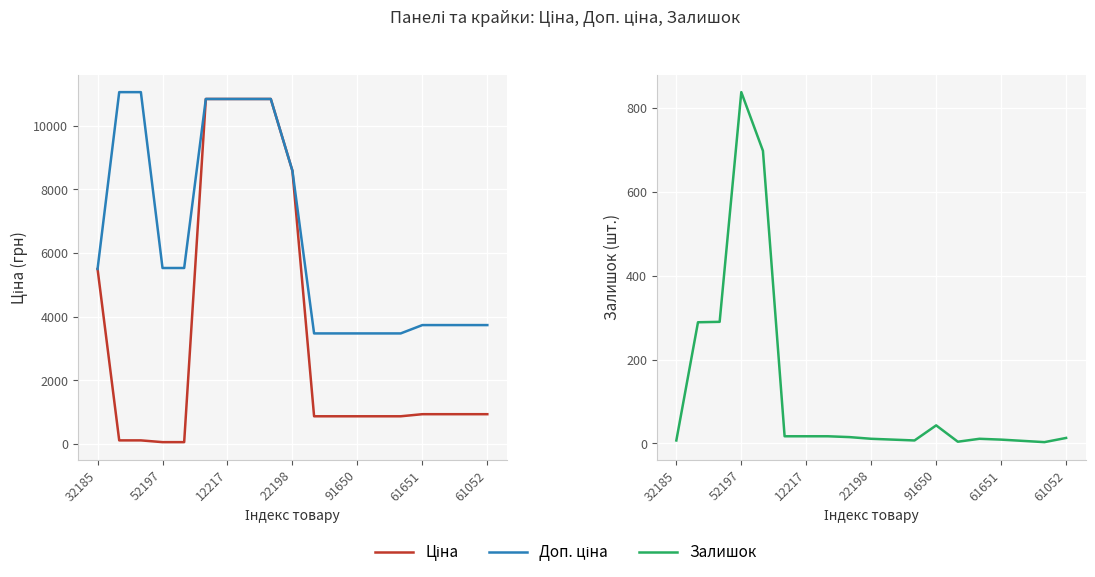

Read the Ціна value at 14.

868.0